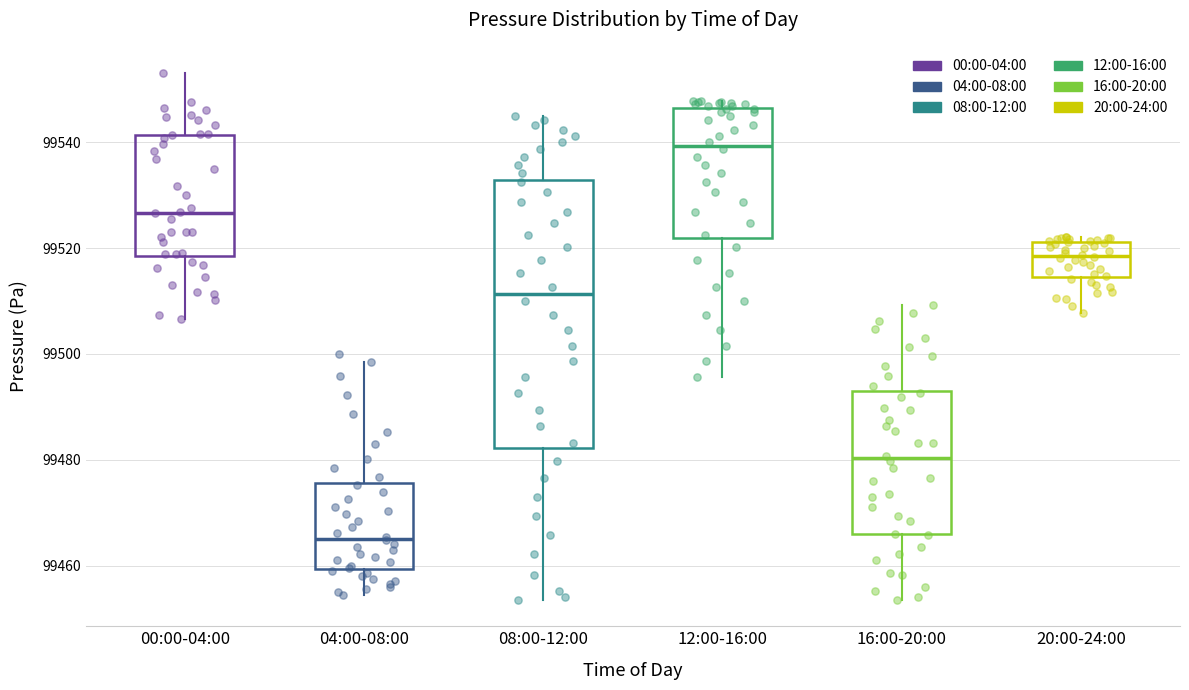

Which box has the highest median line?

12:00-16:00